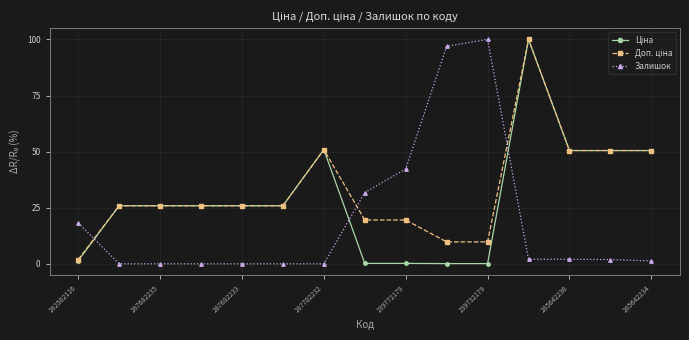

At how many categories does at least one series exceed 83?

3